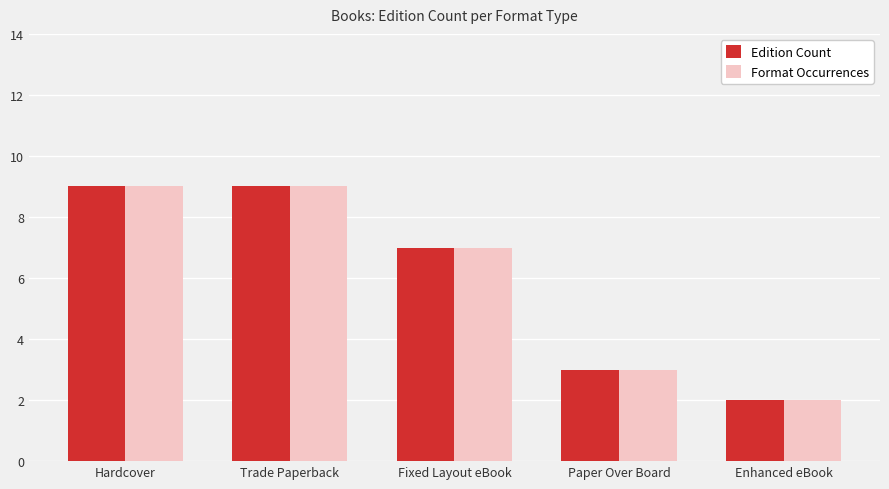

What is the sum of all Edition Count values?

30